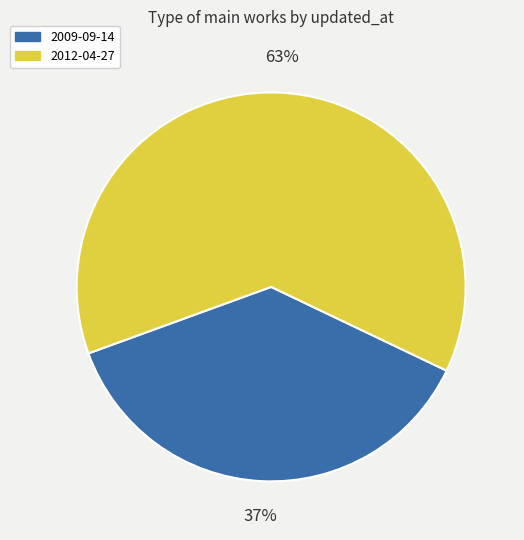

Between 2009-09-14 and 2012-04-27, which is larger?

2012-04-27